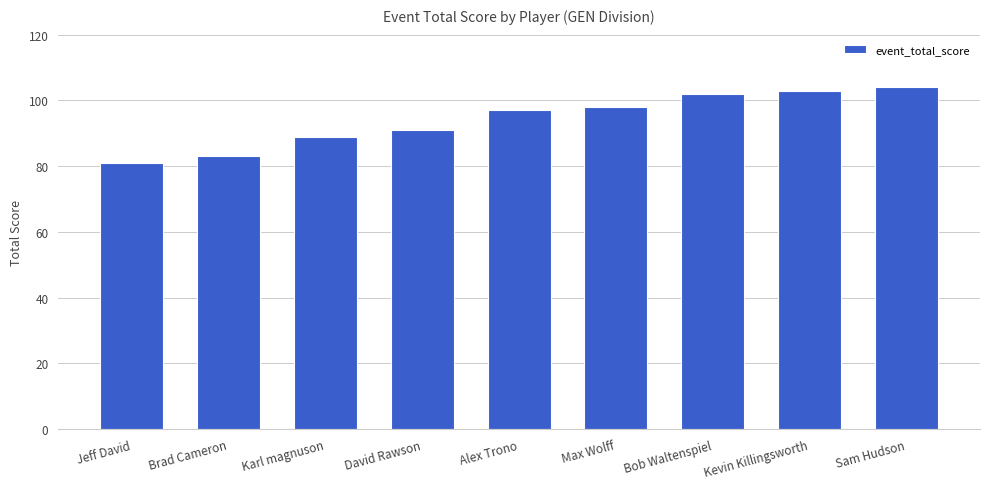

Which has a higher value, Bob Waltenspiel or David Rawson?

Bob Waltenspiel